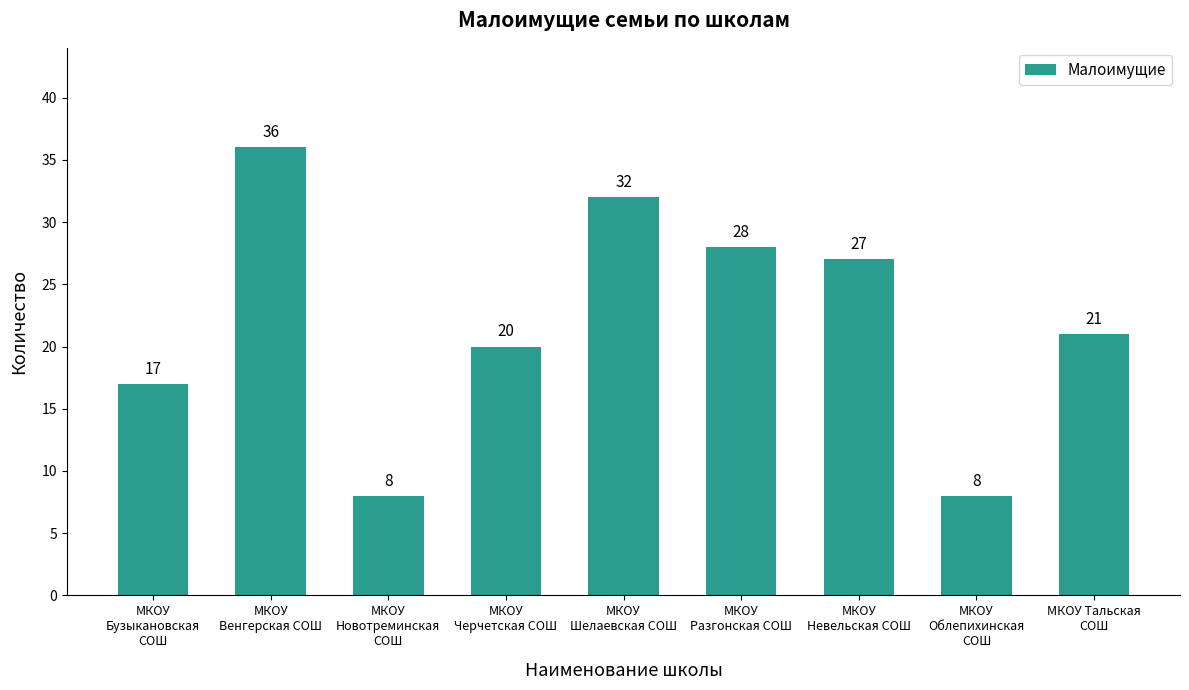

What is the label of the 2nd bar from the left?

МКОУ
Венгерская СОШ